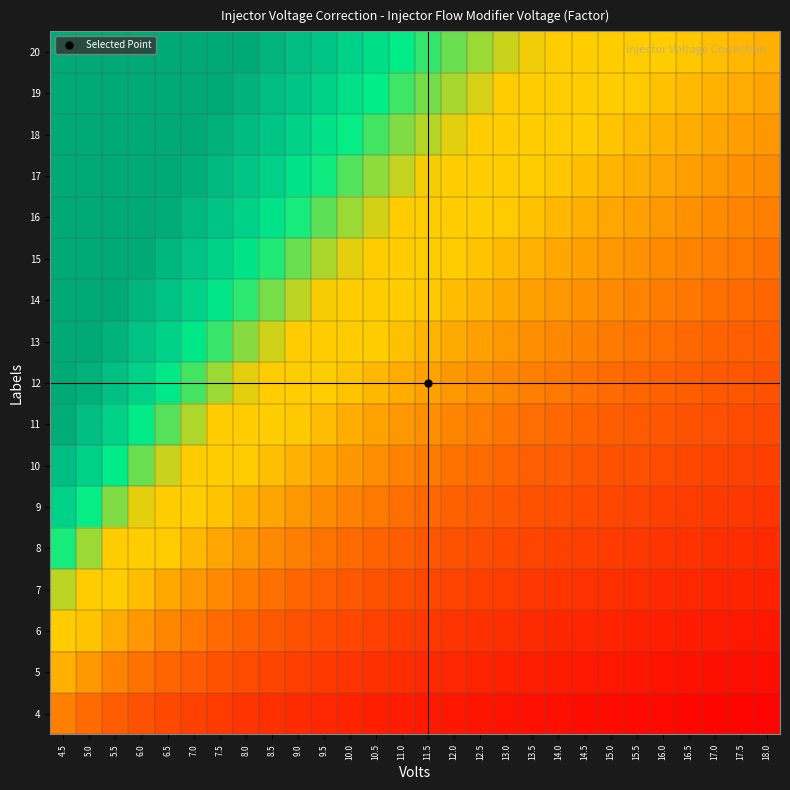

What is the difference between the highest and lowest values at 12.5?

1.3